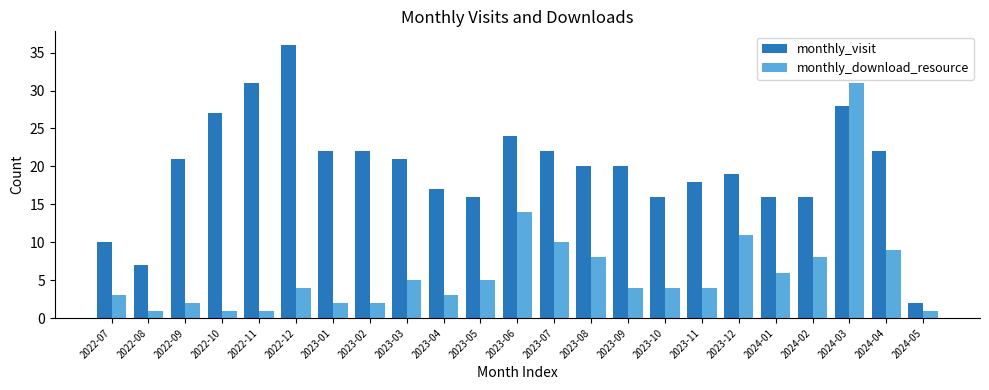

What is the total value across all series at 2024-04?

31